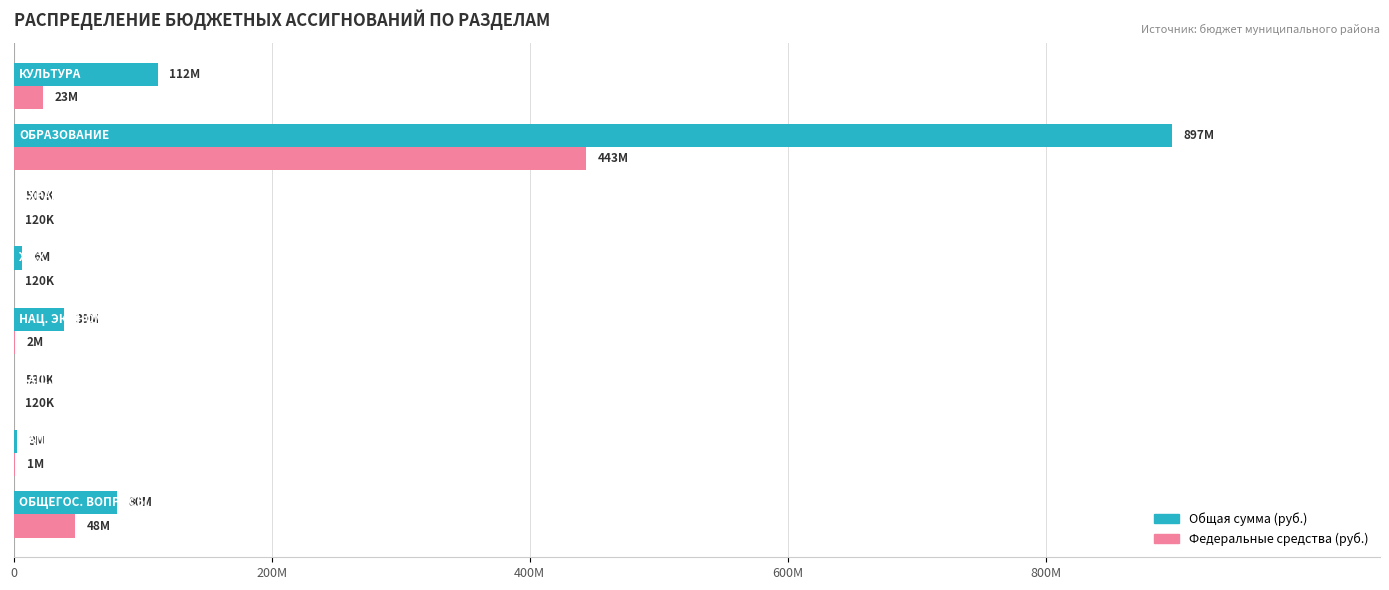

What are all the series names shown in the legend?

Общая сумма (руб.), Федеральные средства (руб.)